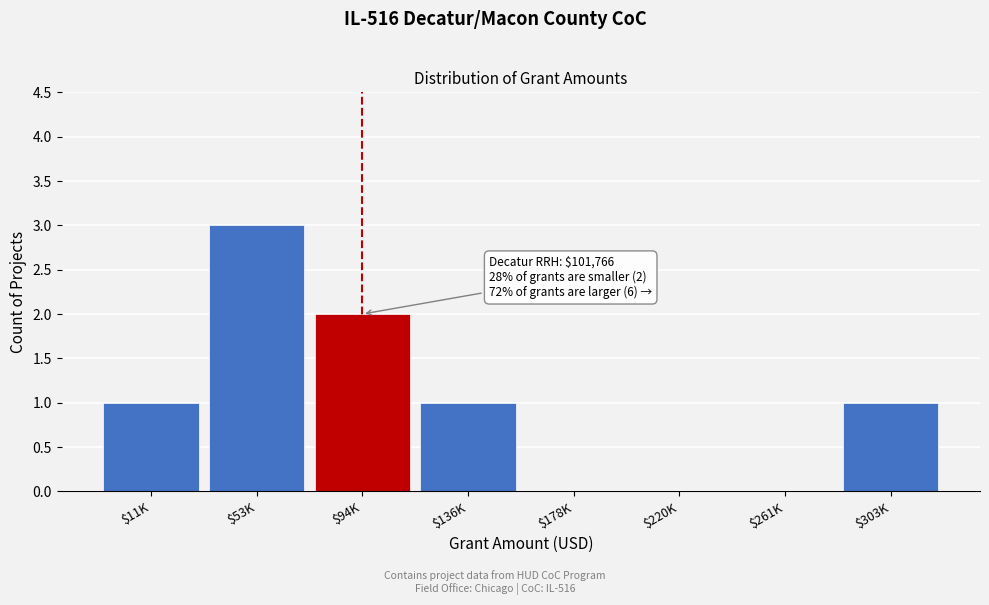

Which label corresponds to the largest value in the chart?

$53K